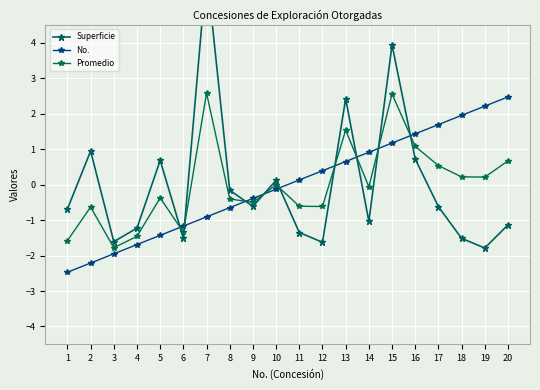

At which label is Promedio closest to 0?

10